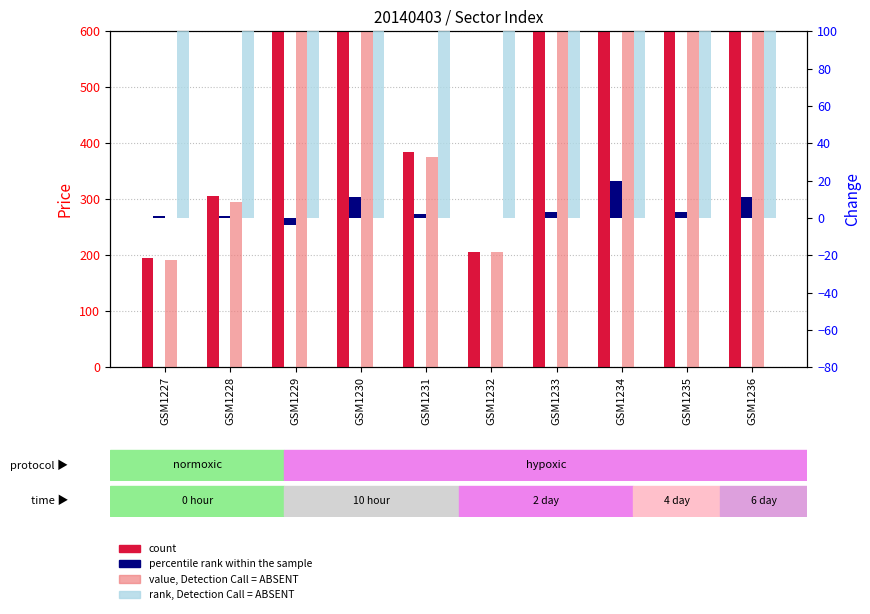

Reading left to right, extract all data points from this chart.

count: GSM1227=195	GSM1228=306	GSM1229=857	GSM1230=1041	GSM1231=385	GSM1232=206	GSM1233=939	GSM1234=4603	GSM1235=648	GSM1236=2085
value, Detection Call = ABSENT: GSM1227=192	GSM1228=295	GSM1229=840	GSM1230=1020	GSM1231=375	GSM1232=205	GSM1233=925	GSM1234=4570	GSM1235=640	GSM1236=2050
percentile rank within the sample: GSM1227=1	GSM1228=1	GSM1229=-4	GSM1230=11	GSM1231=2	GSM1232=0	GSM1233=3	GSM1234=20	GSM1235=3	GSM1236=11
rank, Detection Call = ABSENT: GSM1227=198	GSM1228=309	GSM1229=860	GSM1230=1050	GSM1231=390	GSM1232=210	GSM1233=945	GSM1234=4640	GSM1235=655	GSM1236=2090